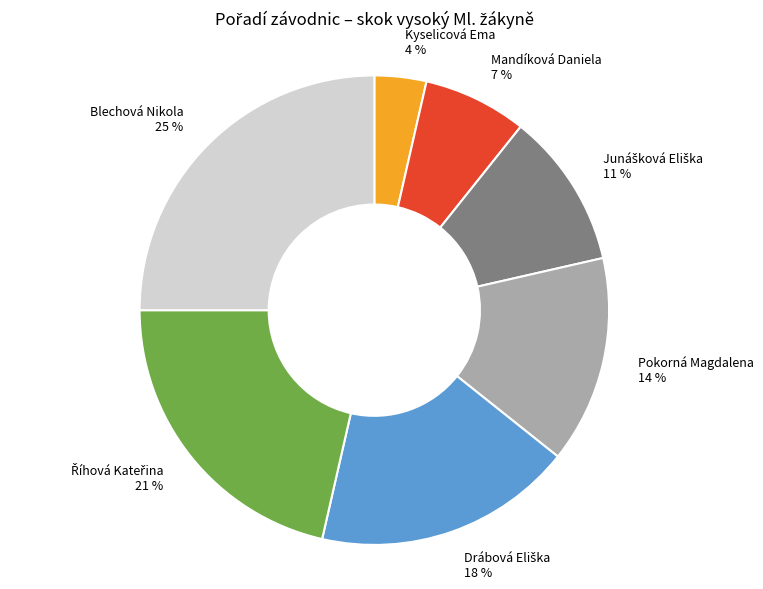

How many segments does this pie chart have?

7